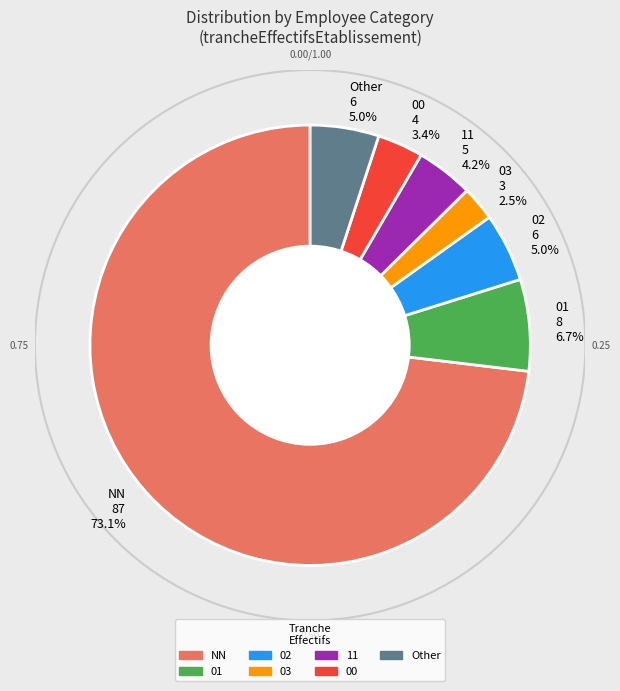

To the nearest percent, what portion does 00 represent?

3%